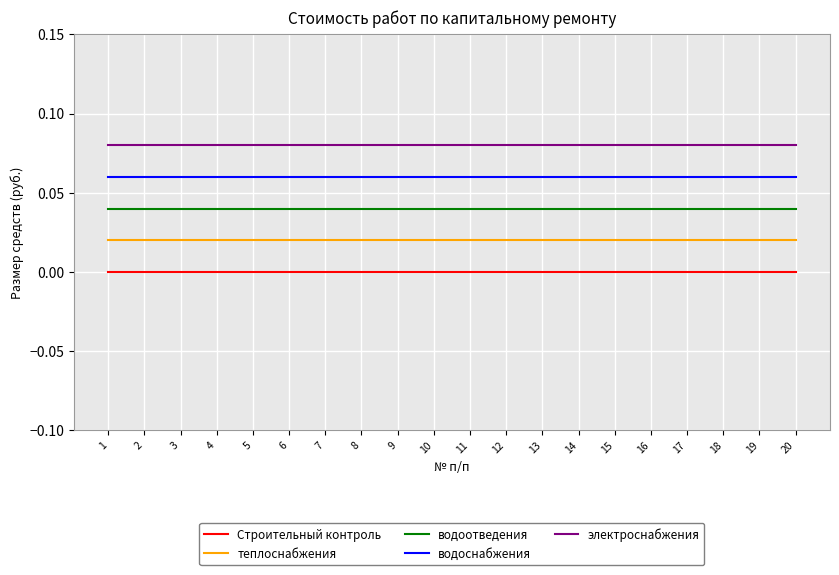

The водоотведения series shows 0.1 at 15. True or false?

False